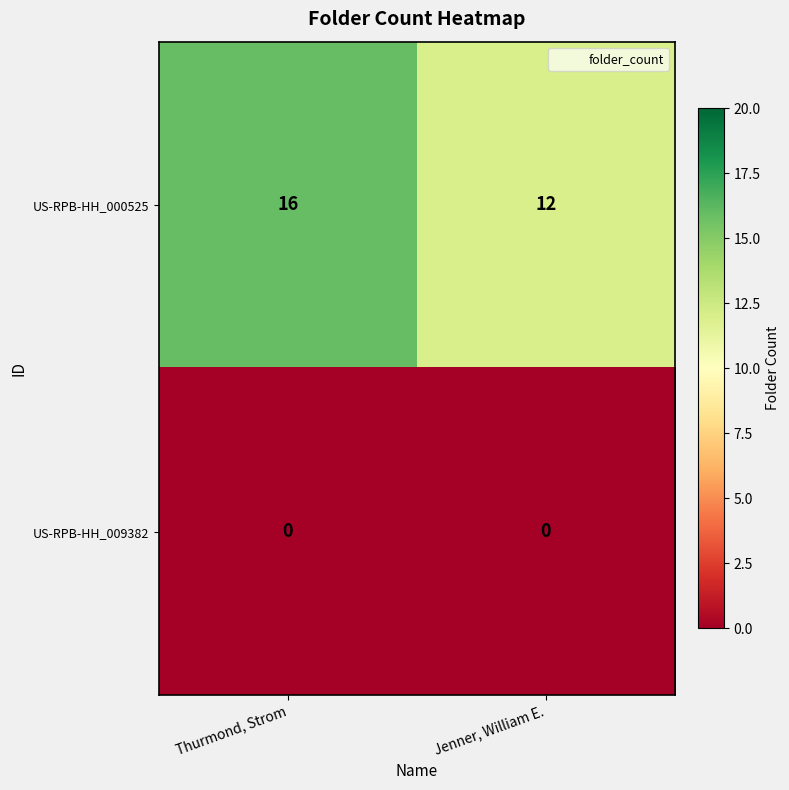

Reading left to right, list all the values displayed in this chart.

US-RPB-HH_000525: Thurmond, Strom=16	Jenner, William E.=12
US-RPB-HH_009382: Thurmond, Strom=0	Jenner, William E.=0